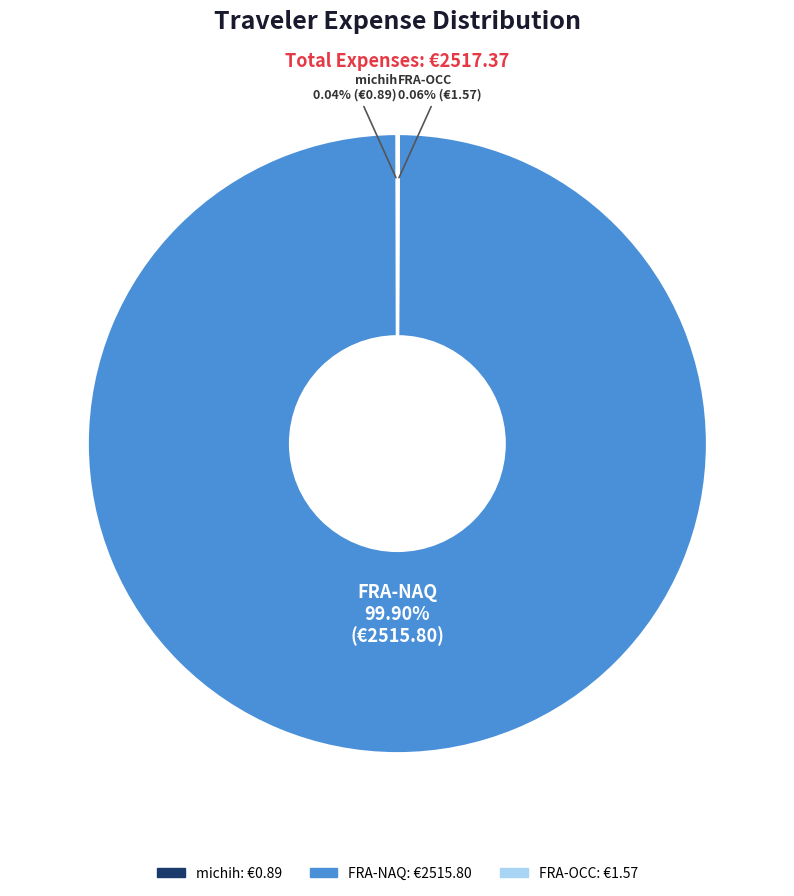

What is the largest slice in the pie chart?

FRA-NAQ